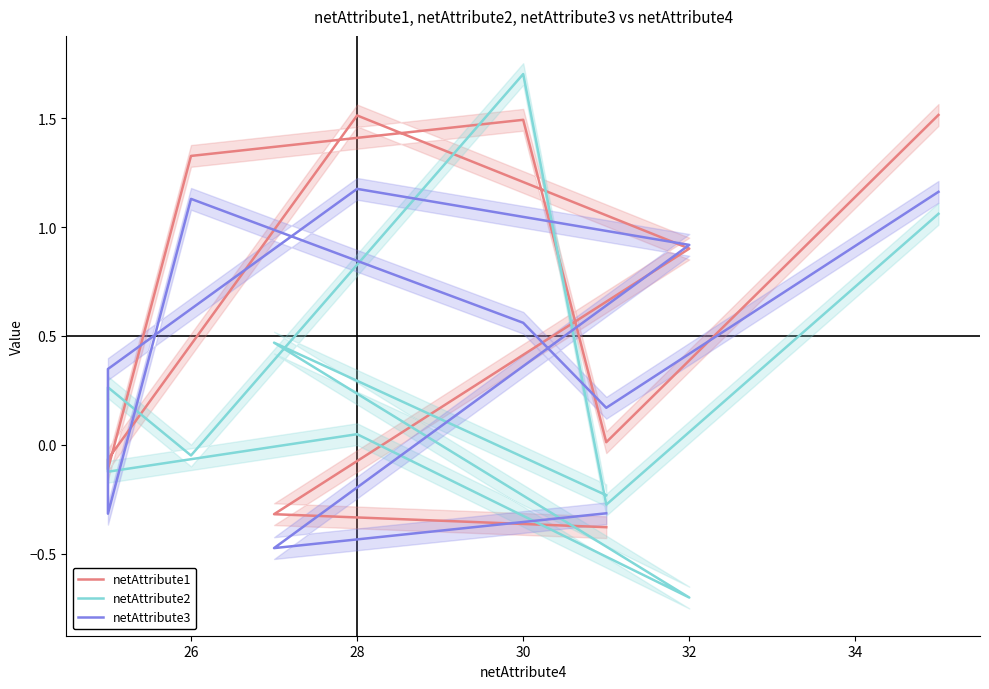

How many negative values does the netAttribute3 series have?

3